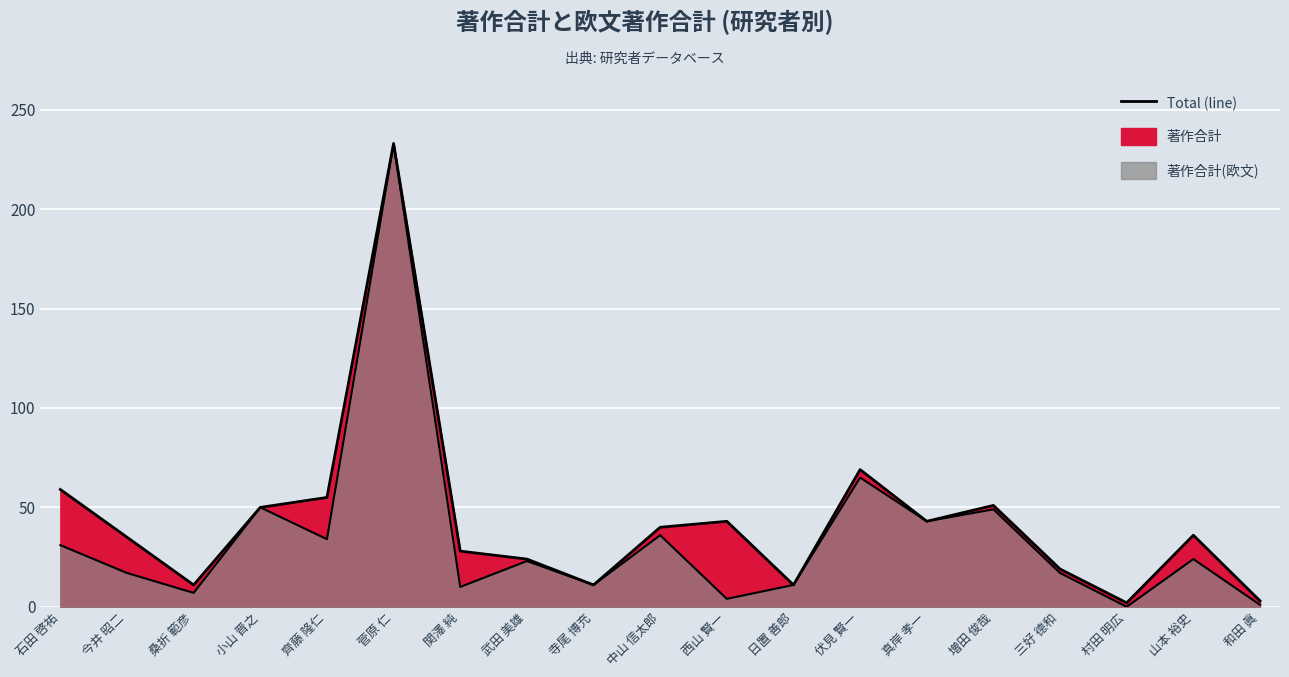

Which series changed the most between 石田 啓祐 and 寺尾 博充?

著作合計